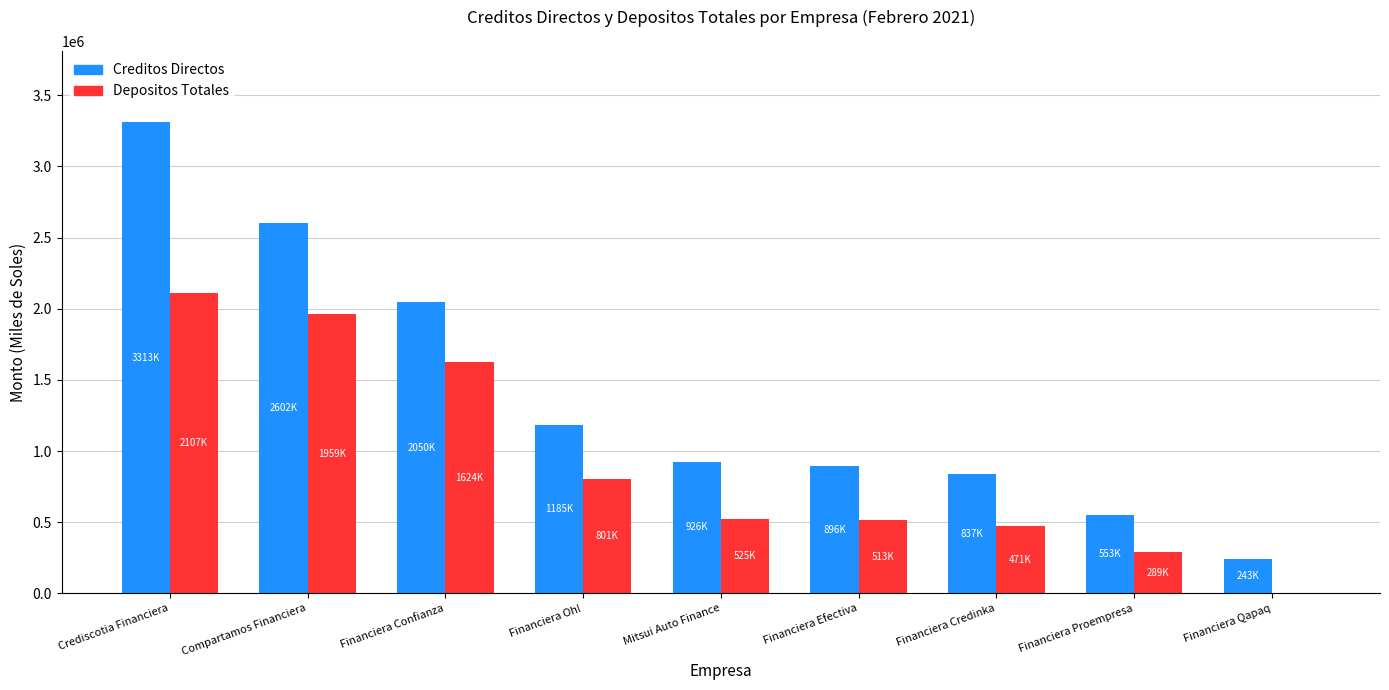

What is the spread (max minus min) of values at Financiera Oh!?

383742.1